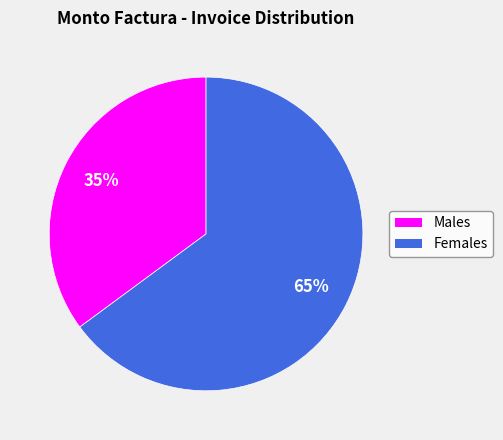

What is the largest slice in the pie chart?

Females